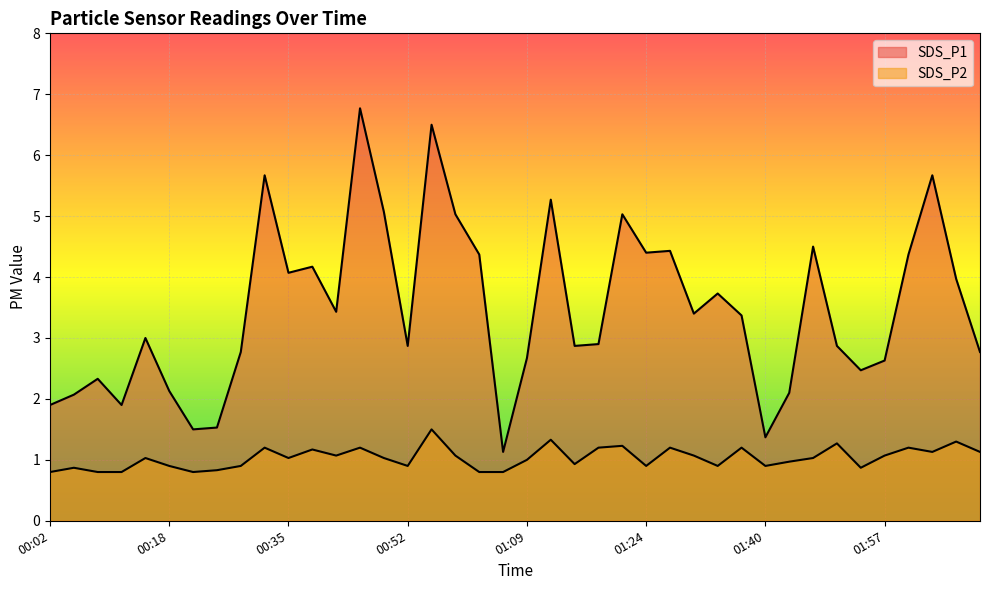

The SDS_P1 series shows 2.3 at 00:08. True or false?

True